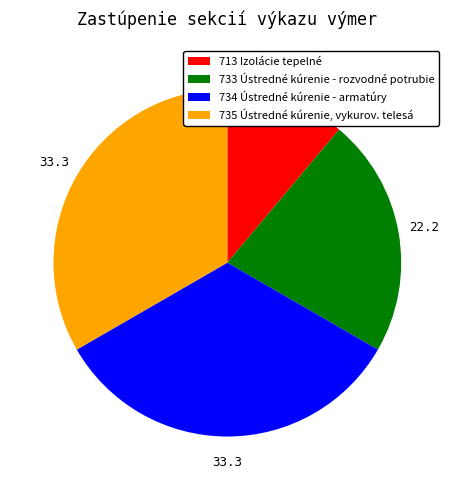

What is the smallest slice in the pie chart?

713 Izolácie tepelné